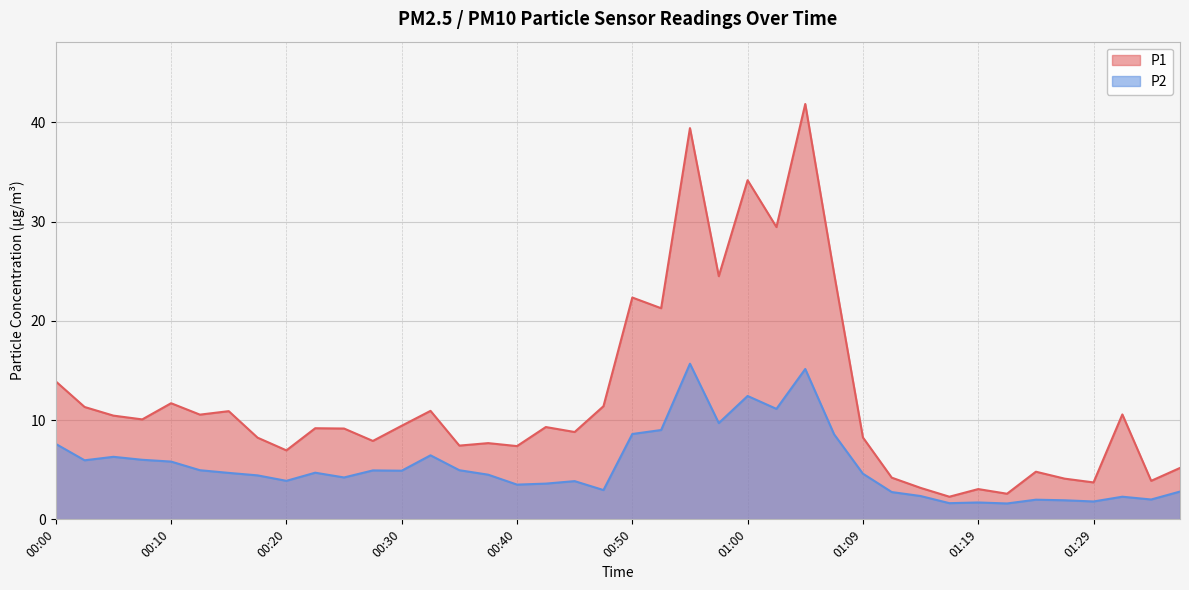

True or false: P1 and P2 intersect in this chart.

False